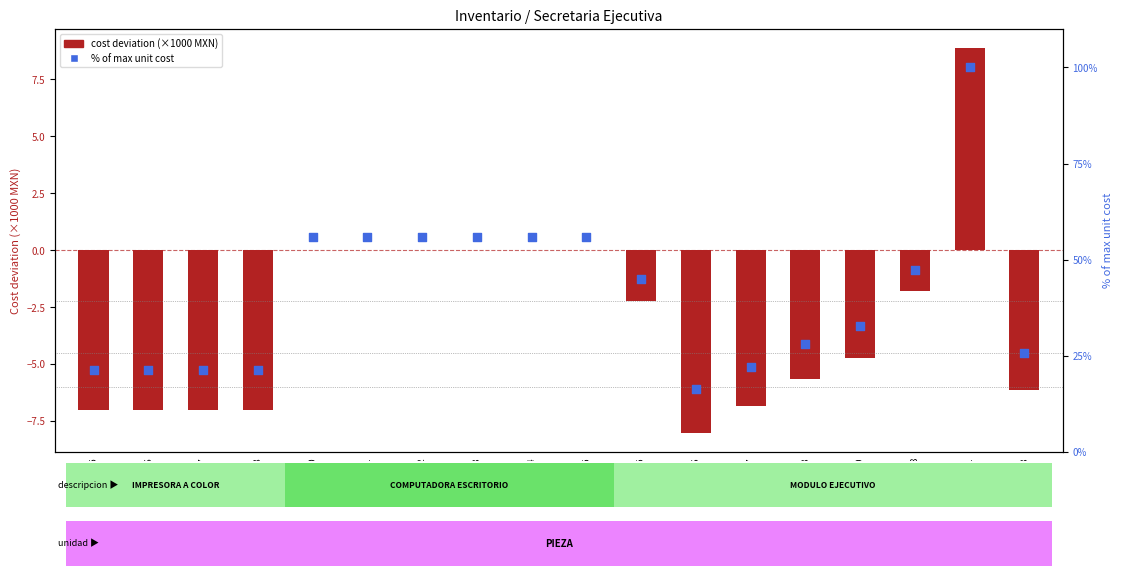

What are all the series names shown in the legend?

Cost deviation (thousands), % of max unit cost